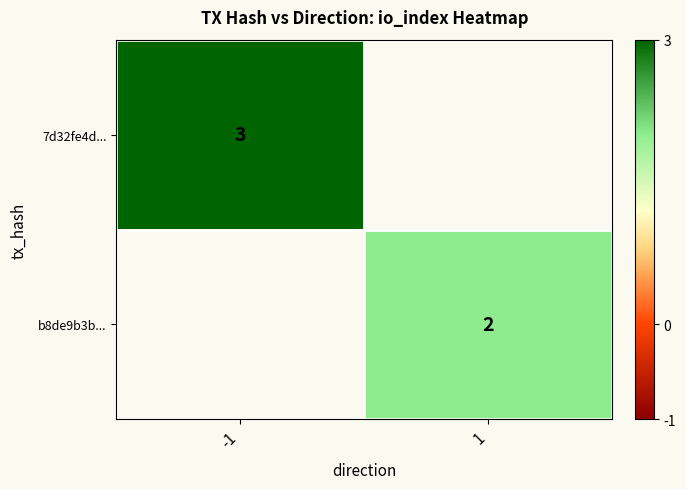

True or false: b8de9b3b... has a value of 2 at 1.

True